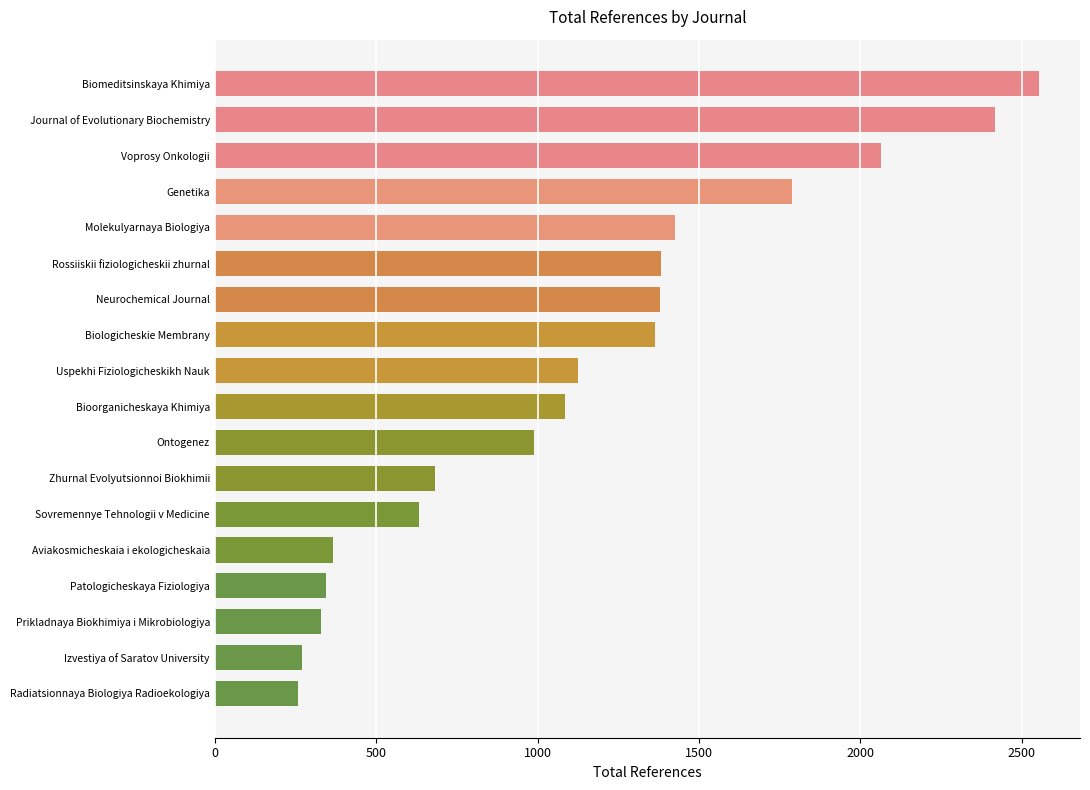

Does the chart contain any negative values?

No